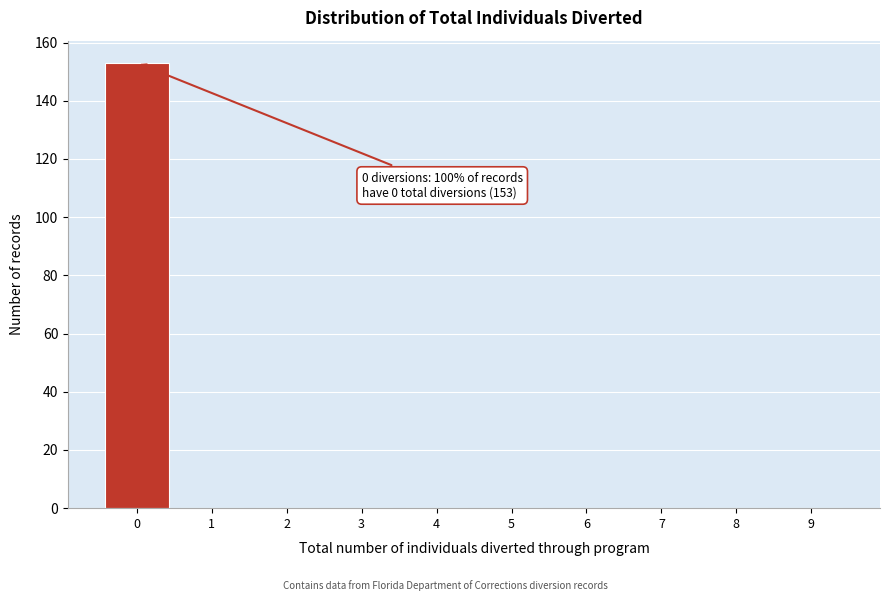

What is the sum of all values?

153